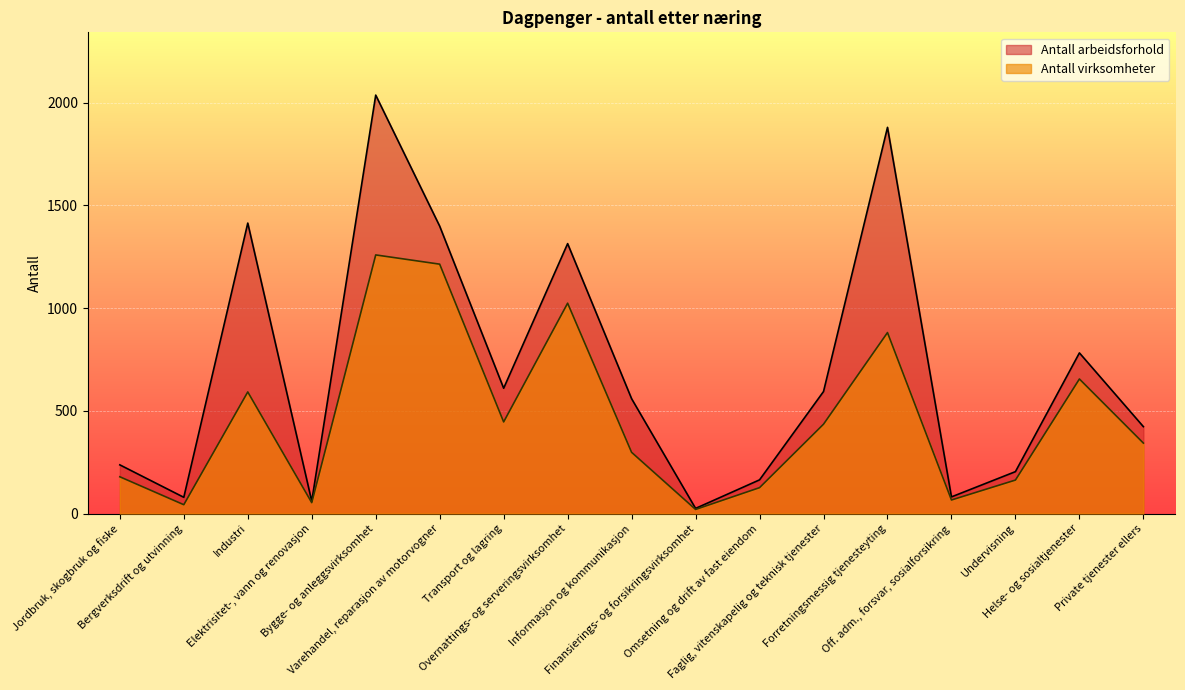

Which has a higher value, Transport og lagring or Faglig, vitenskapelig og teknisk tjenester?

Transport og lagring